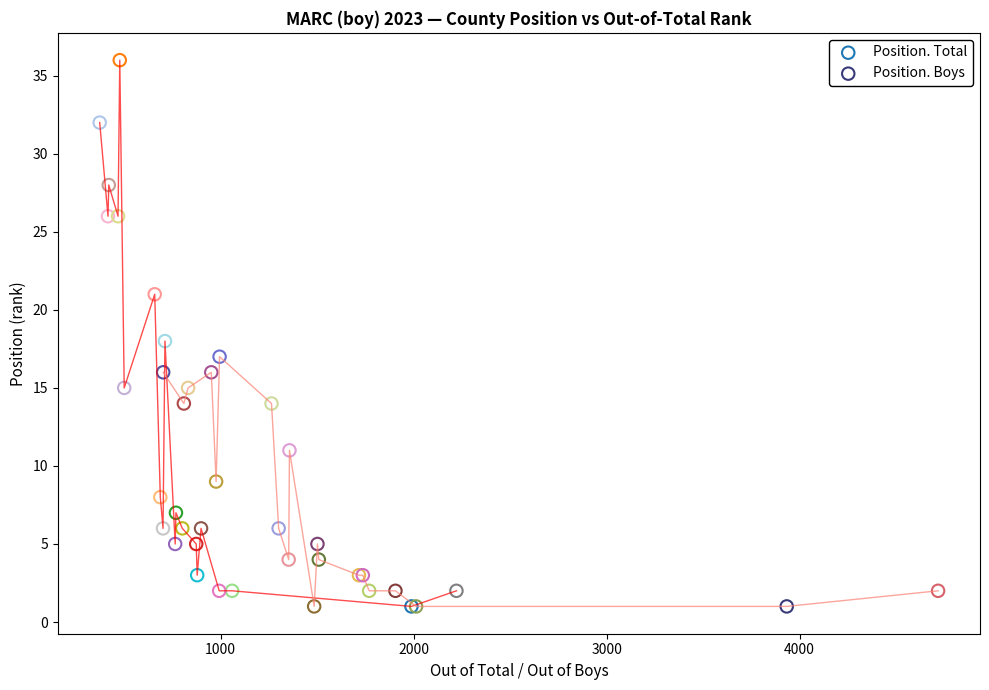

Which series has the widest spread of Y values?

Position. Total